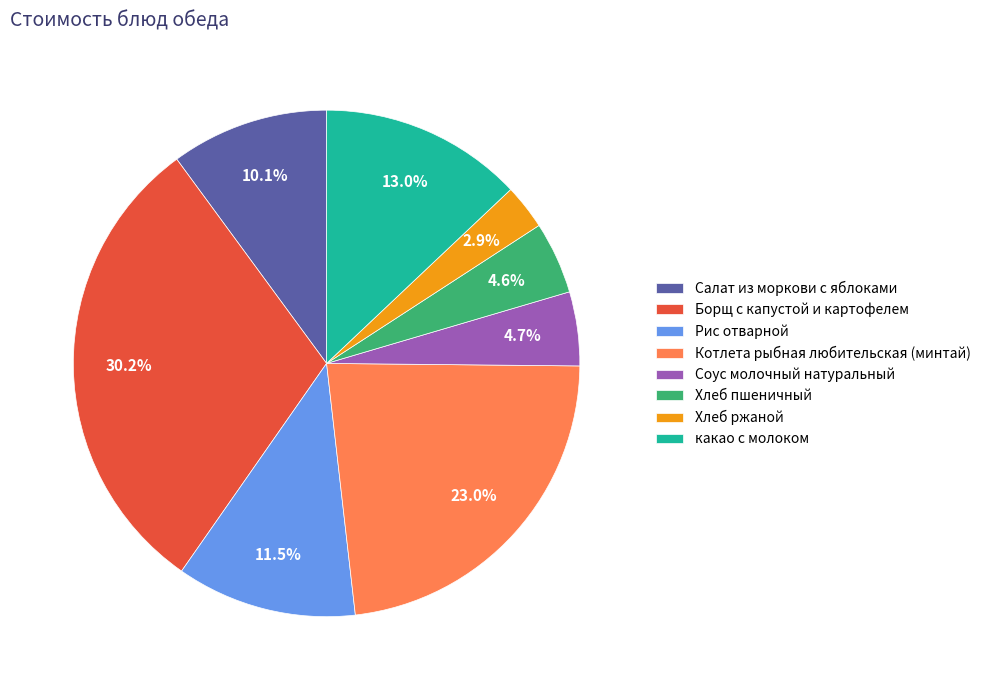

What percentage is the Хлеб пшеничный slice, to the nearest percent?

5%